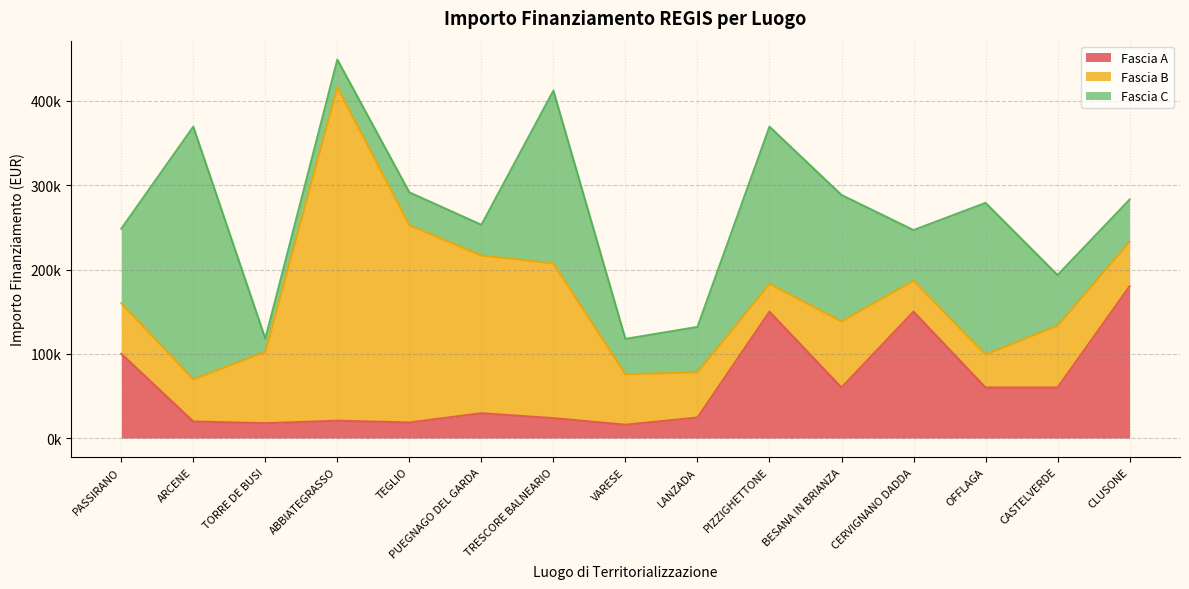

What is the difference between the maximum and minimum values in the Fascia B series?

362776.9